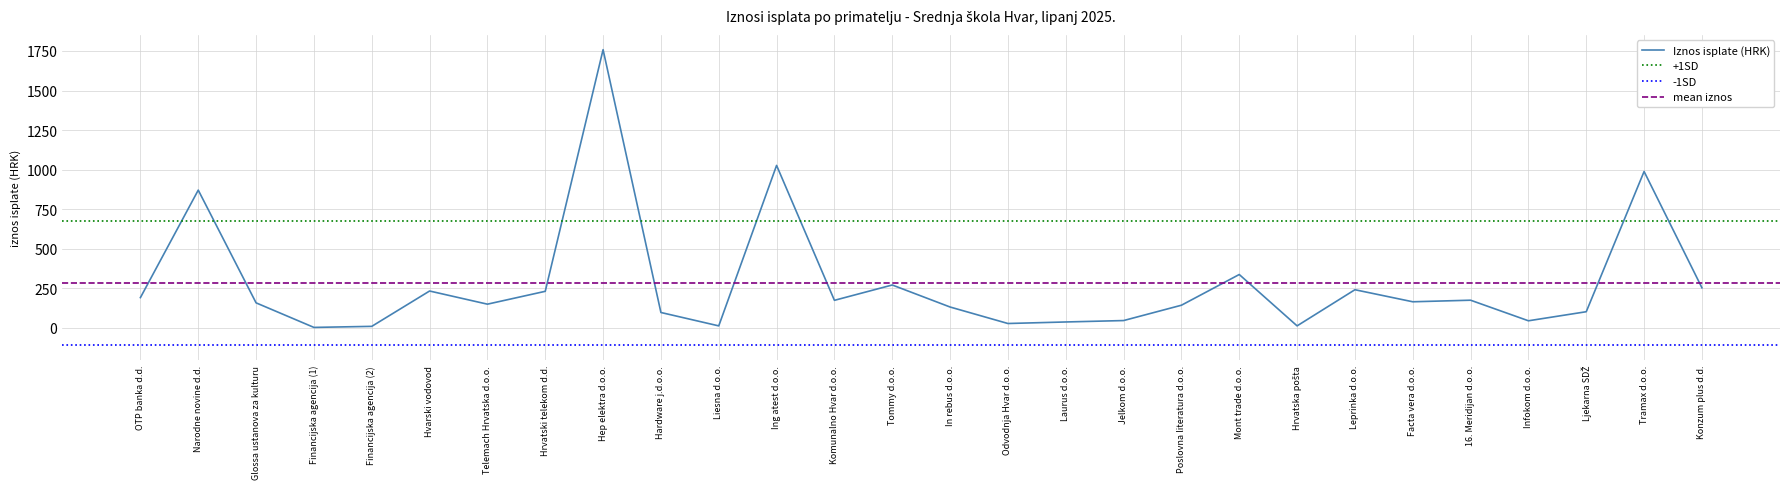

What is the label of the 1st point from the right?

Konzum plus d.d.